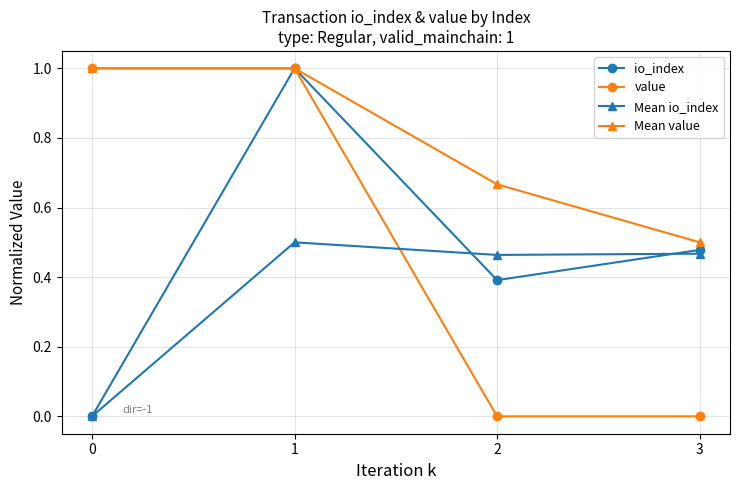

Between 1 and 2, which series saw the biggest shift?

value